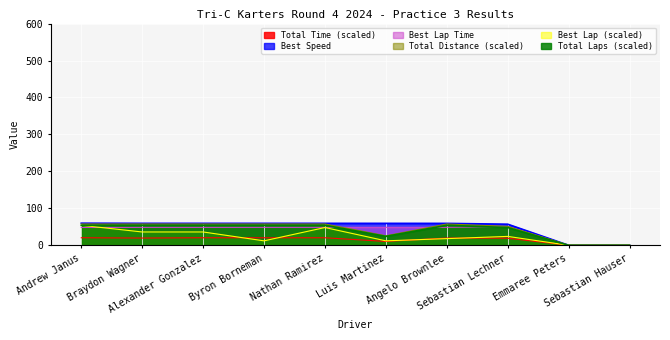

What is the spread (max minus min) of values at Luis Martinez?

48.9